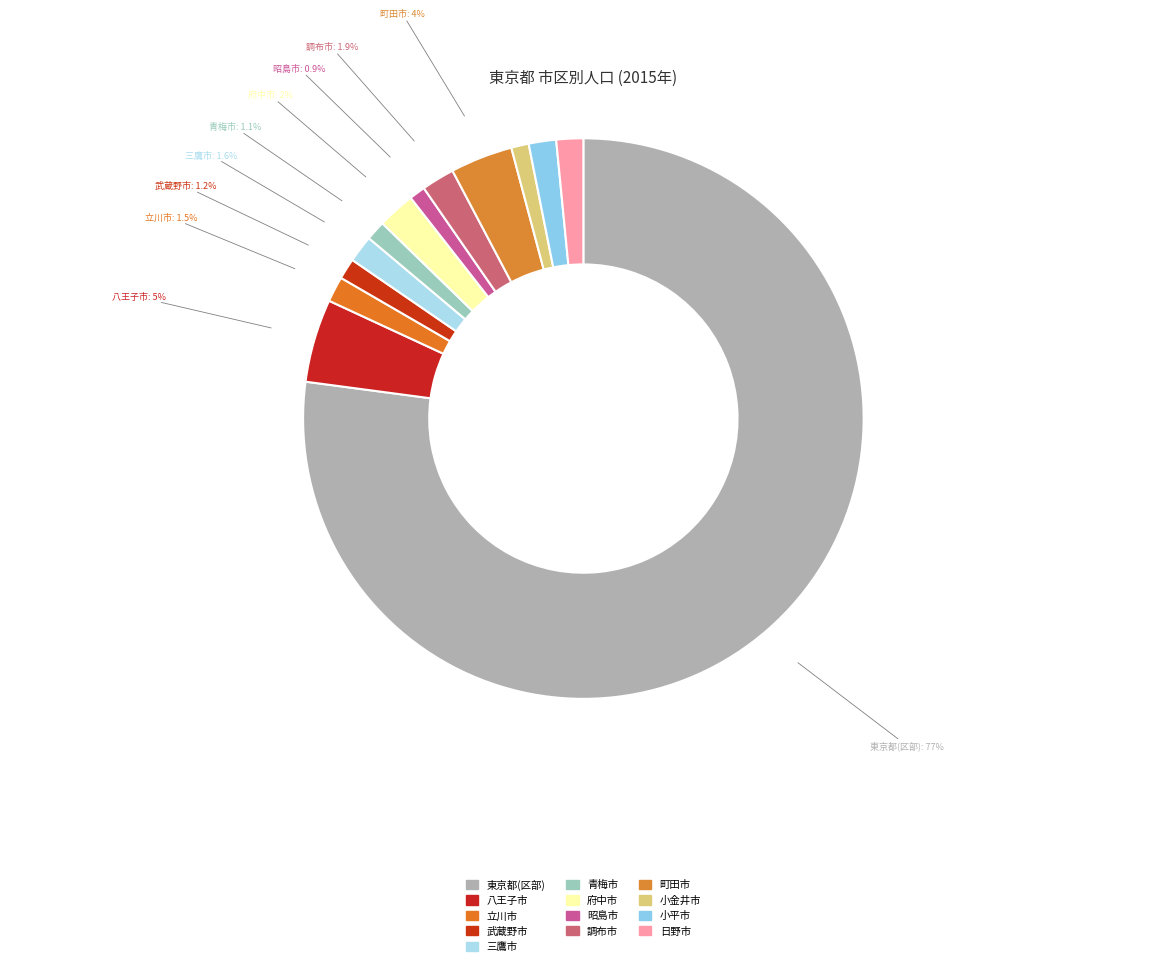

Rank the categories by value from highest to lowest.

東京都(区部), 八王子市, 町田市, 府中市, 調布市, 小平市, 三鷹市, 日野市, 立川市, 武蔵野市, 青梅市, 小金井市, 昭島市